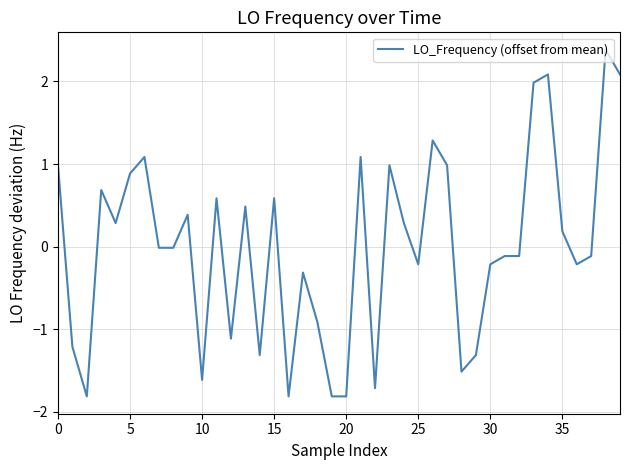

What is the smallest value displayed?

-1.8